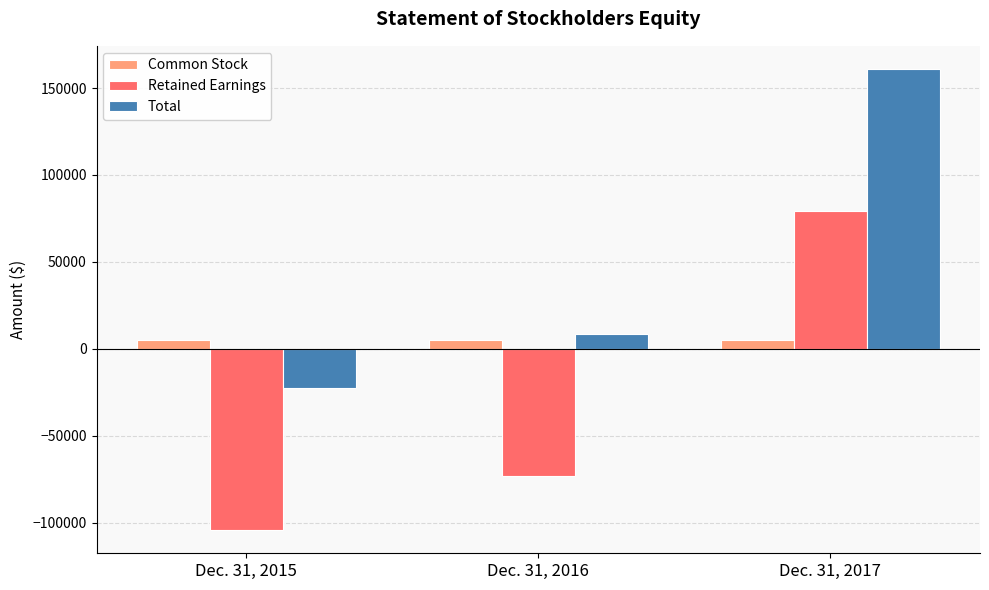

How many groups of bars are there?

3